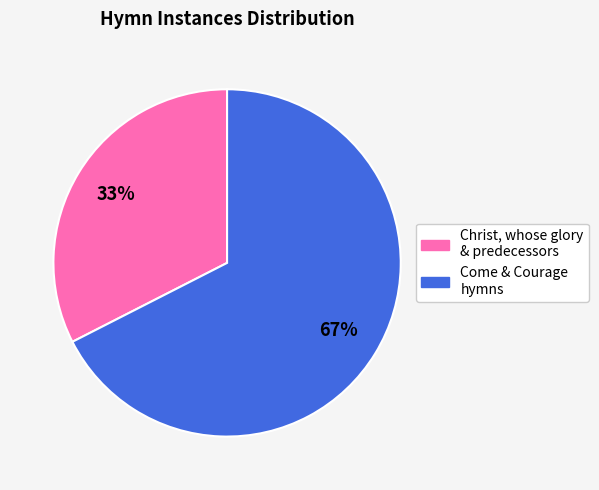

The Christ, whose glory & predecessors slice represents 38% of the pie. True or false?

False